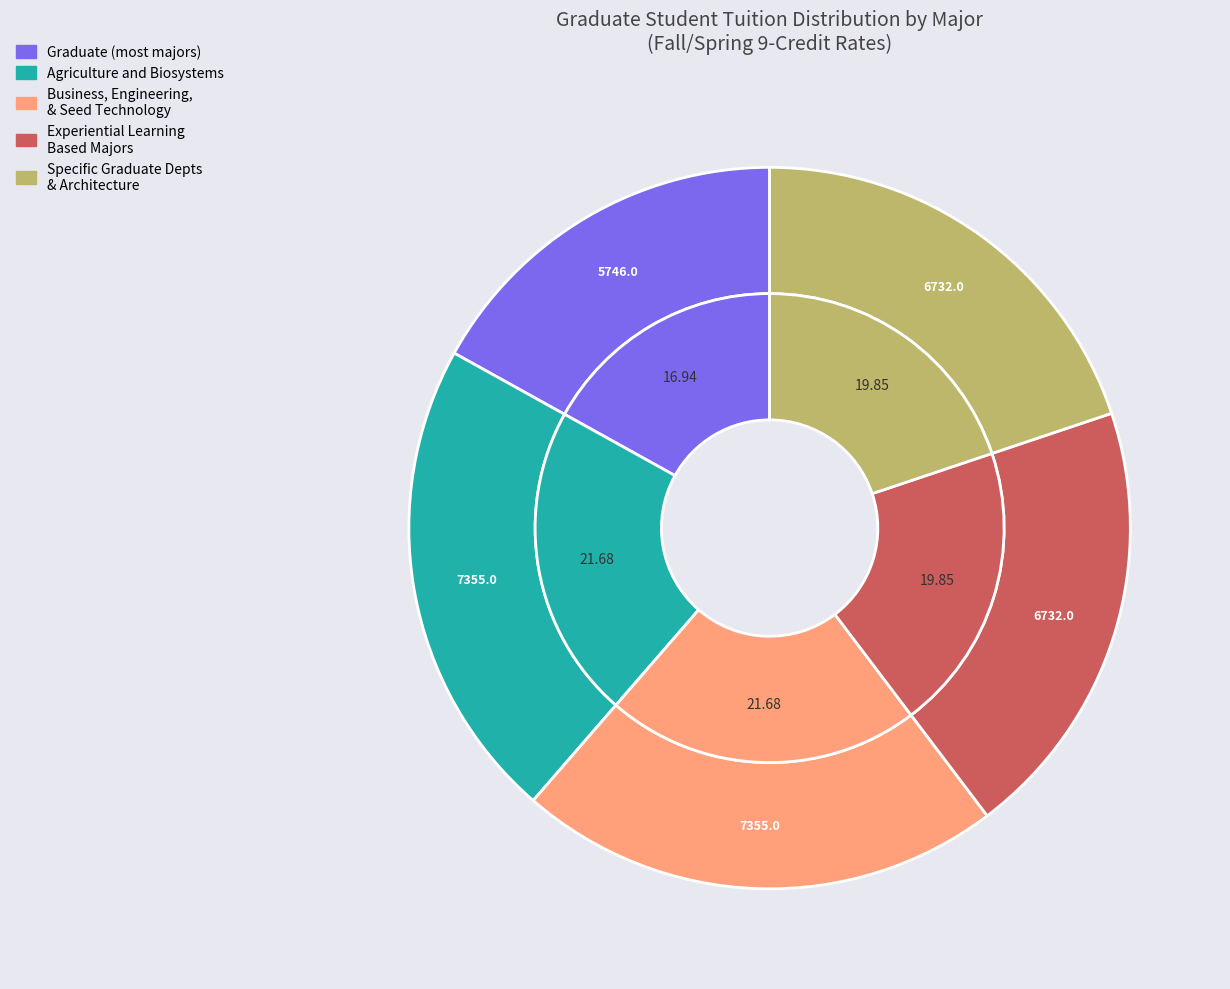

Does any single category account for the majority?

Yes